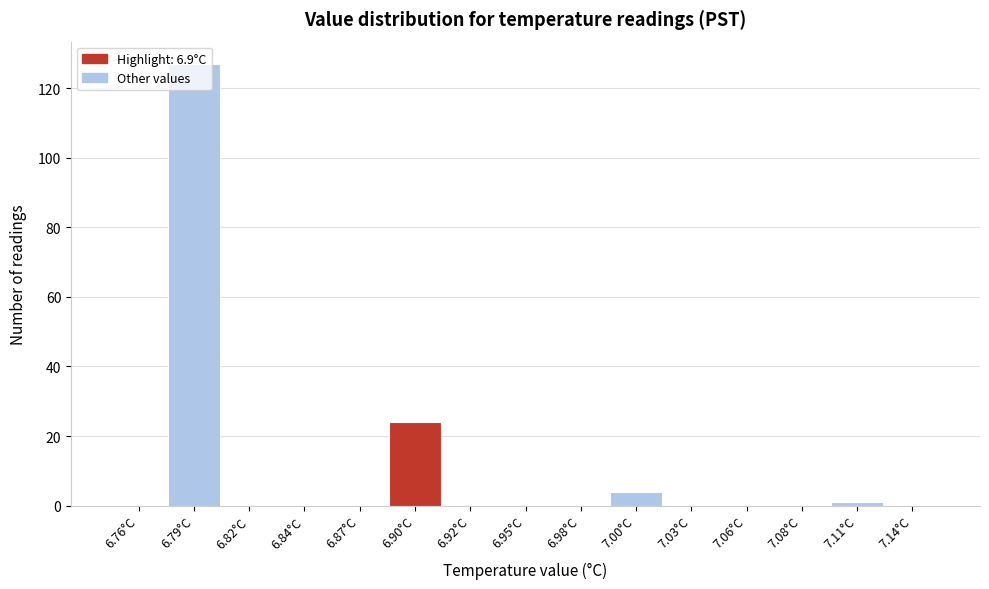

Which range on the x-axis has the tallest bar?

6.775 to 6.805